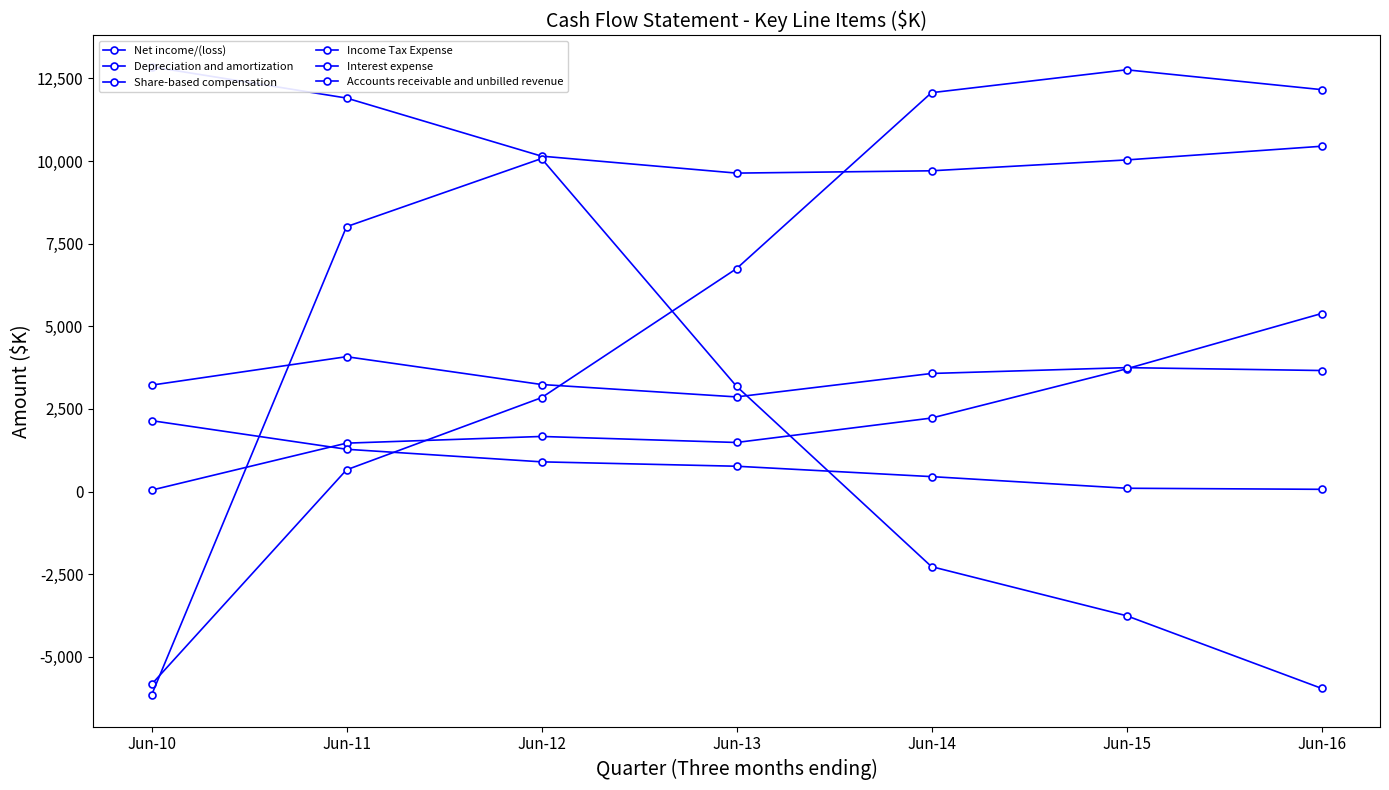

What is the lowest value of the Depreciation and amortization series?

9636.0